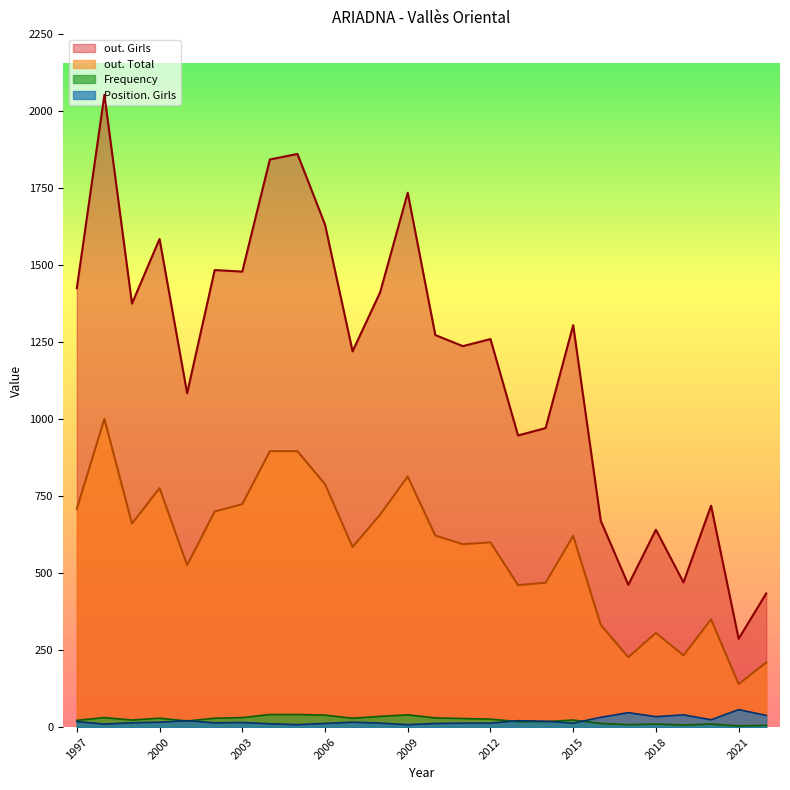

True or false: Frequency and out. Total intersect in this chart.

False